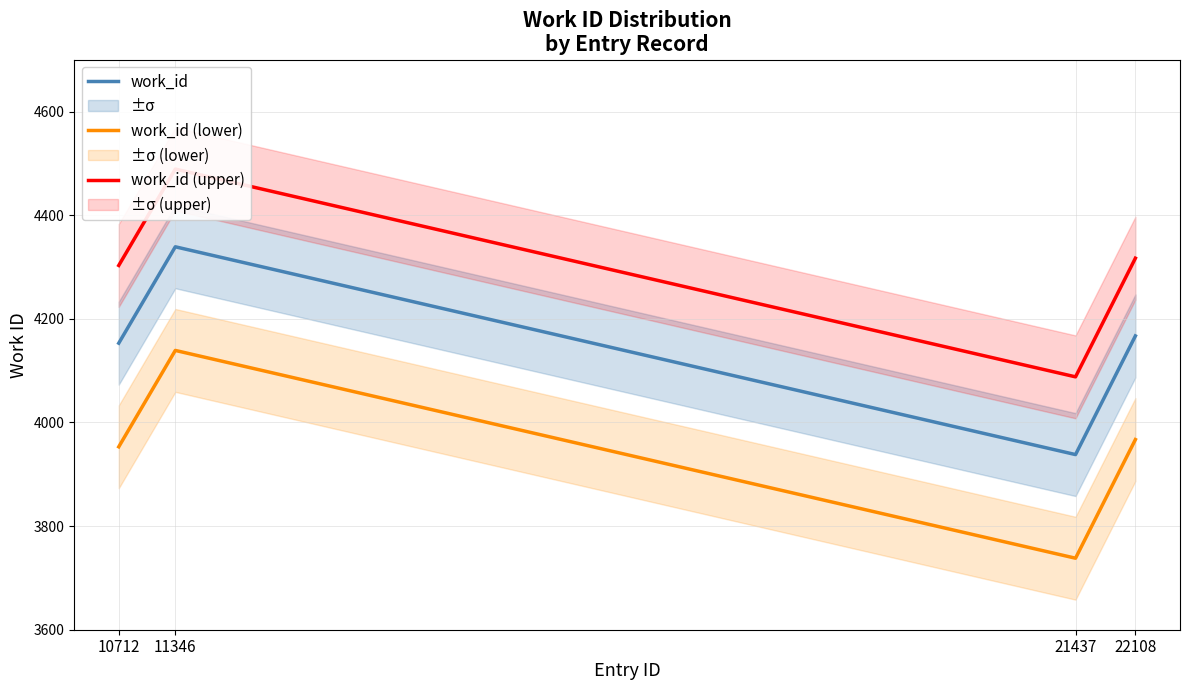

Between 21437 and 22108, which is larger?

22108